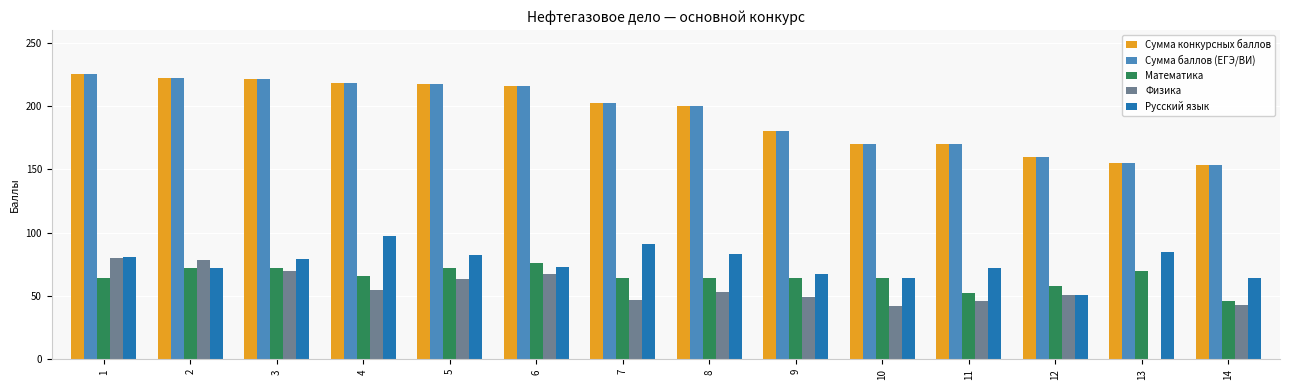

True or false: Сумма баллов (ЕГЭ/ВИ) has a value of 160 at 12.

True